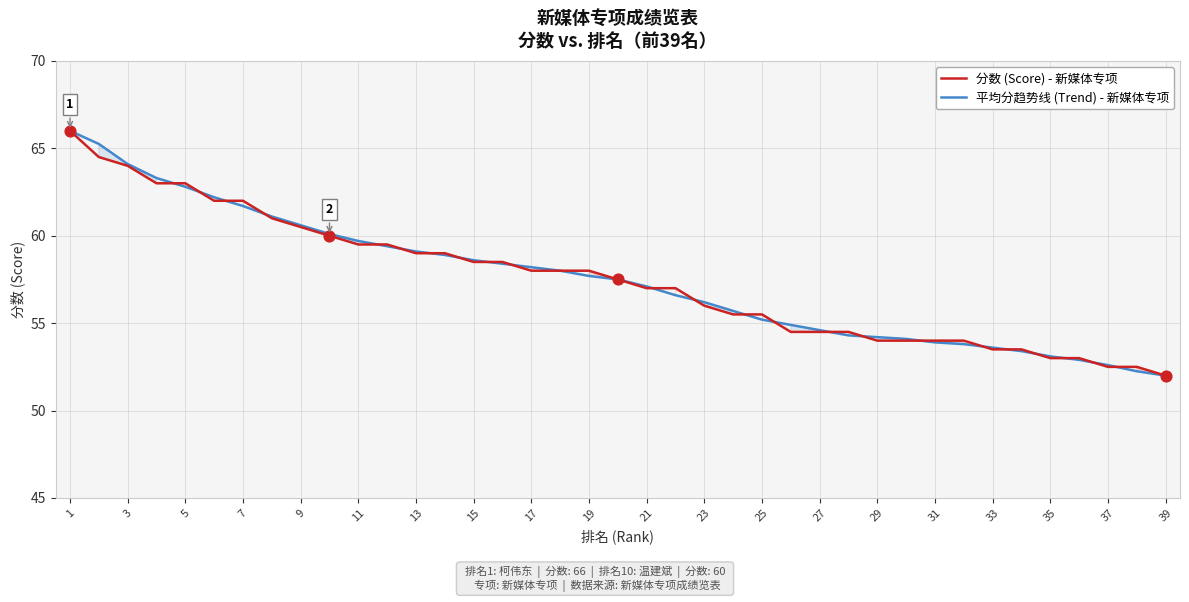

Which series has the largest total across all categories?

平均分趋势线 (Trend) - 新媒体专项